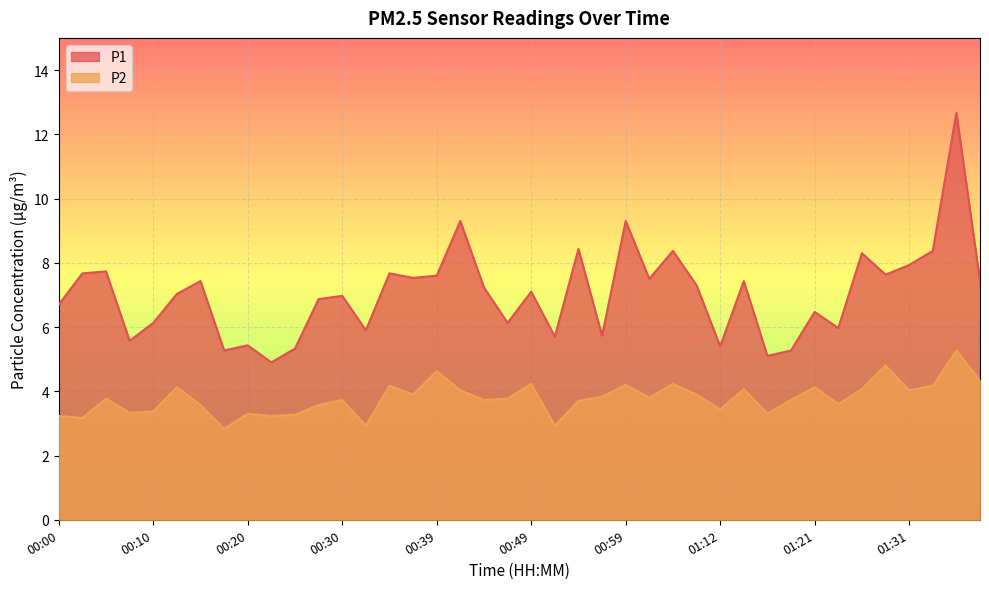

Is the value of P1 at 00:30 greater than the value of P2 at 01:34?

Yes